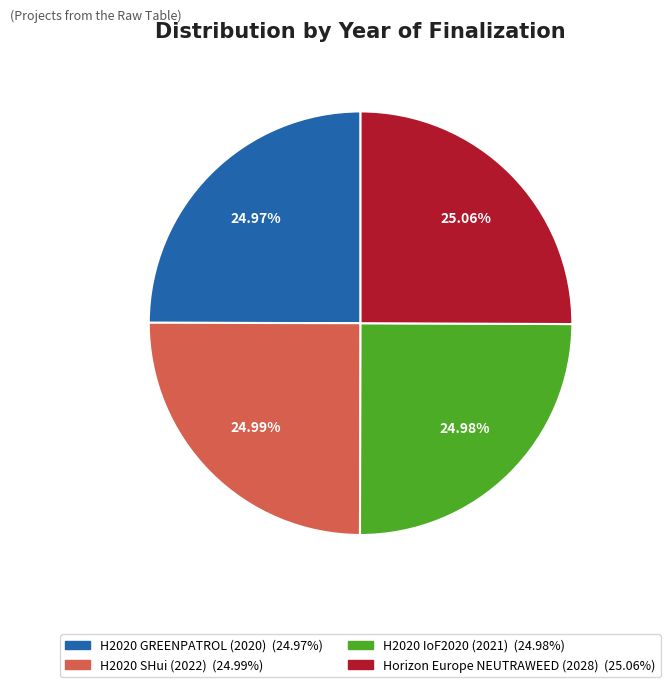

To the nearest percent, what is the average slice percentage?

25%